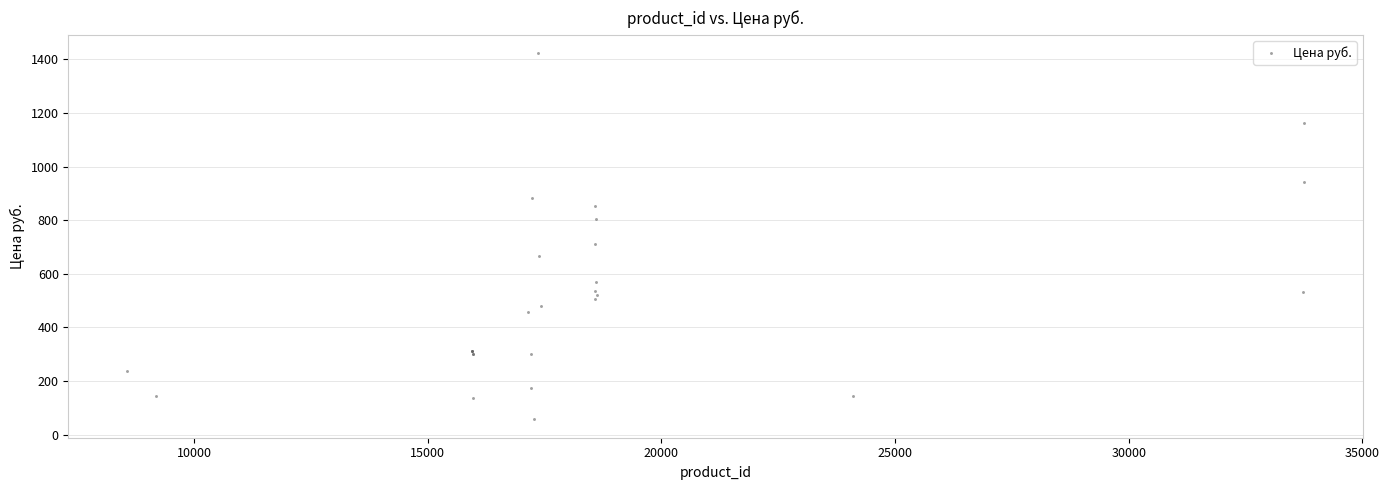

What Y value in the scatter plot is closest to 740?

713.0